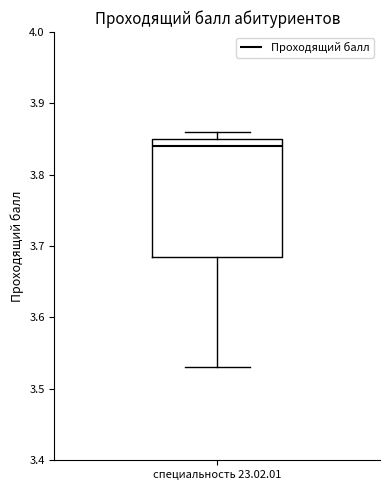

Where is the lower edge of the box for специальность 23.02.01 on the y-axis? The values are not printed on the chart, so give them approximately, as read against the axis.

3.69